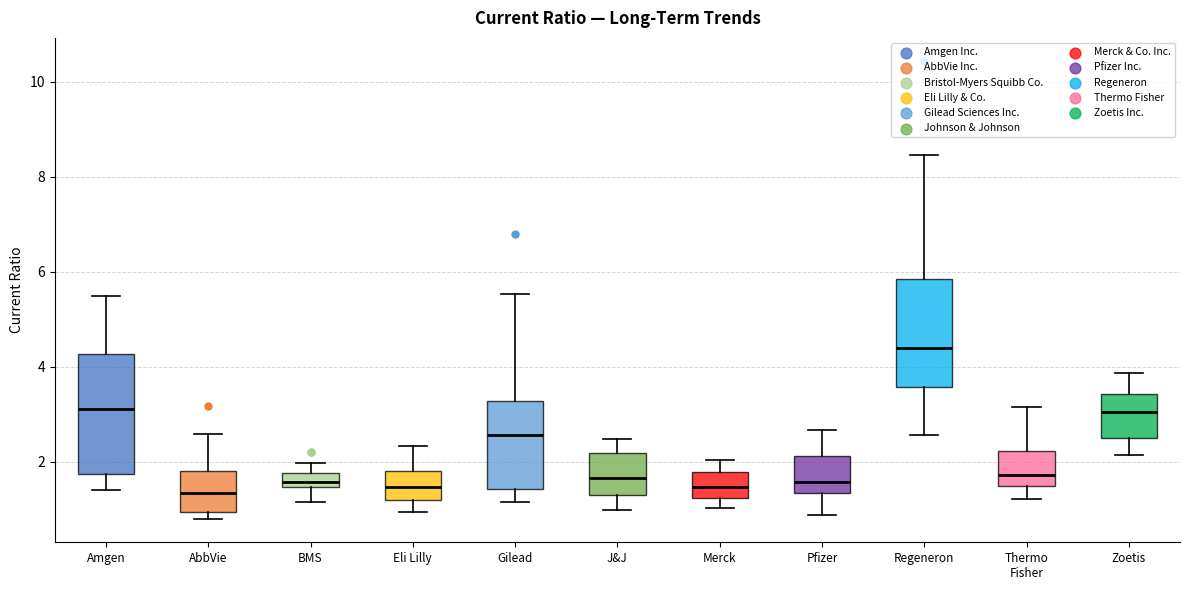

Comparing the boxes themselves (not the whiskers), which one is the tallest?

Amgen